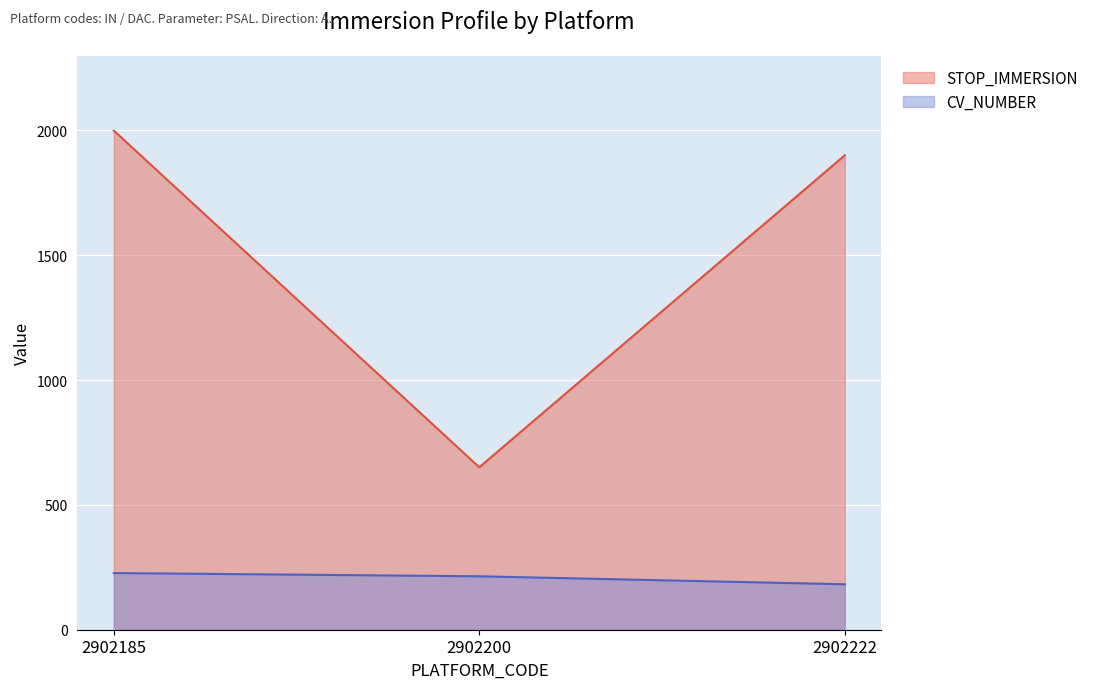

Reading left to right, transcribe all the data shown in this chart.

CV_NUMBER: 227.0	214.0	182.0
STOP_IMMERSION: 1998.8	650.6	1900.1